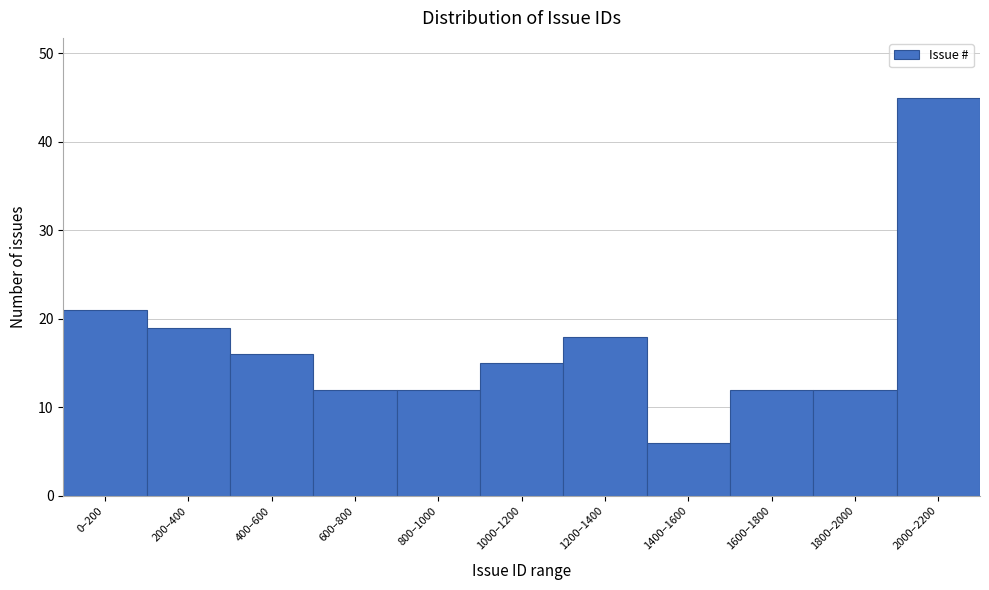

Reading right to left, what are all the values shown in this chart?

2000–2200=45	1800–2000=12	1600–1800=12	1400–1600=6	1200–1400=18	1000–1200=15	800–1000=12	600–800=12	400–600=16	200–400=19	0–200=21